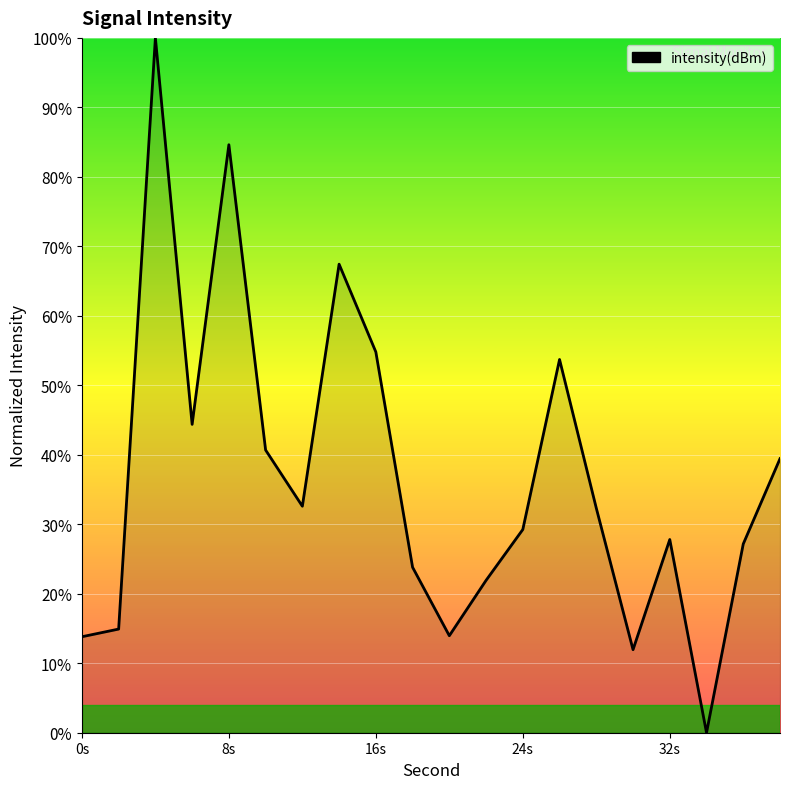

What is the difference between the maximum and minimum values?

100.0